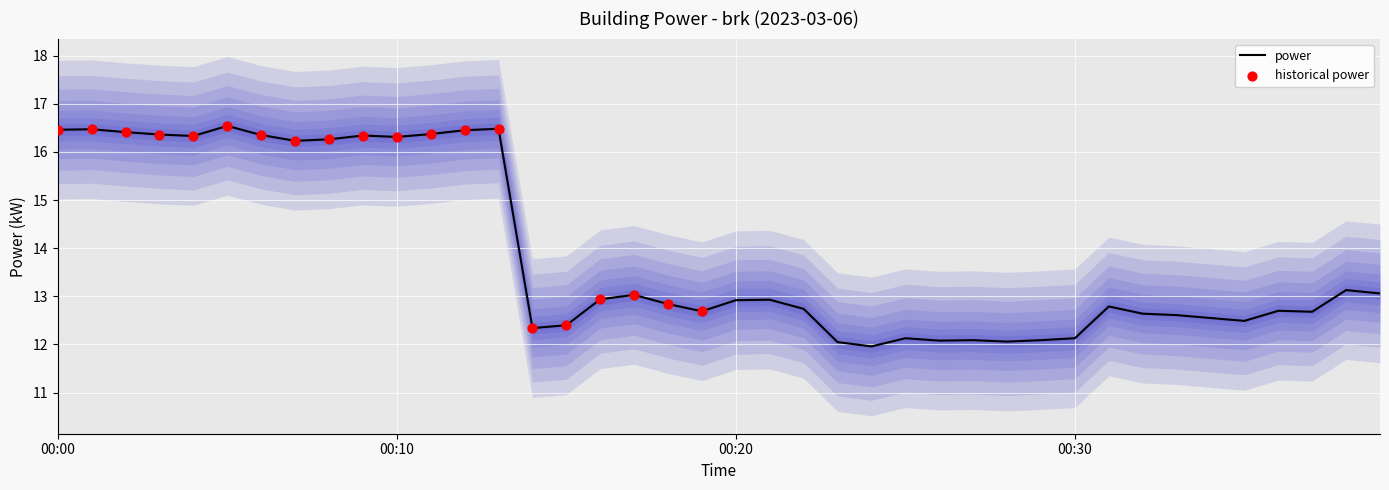

What is the maximum value for power?

16.5